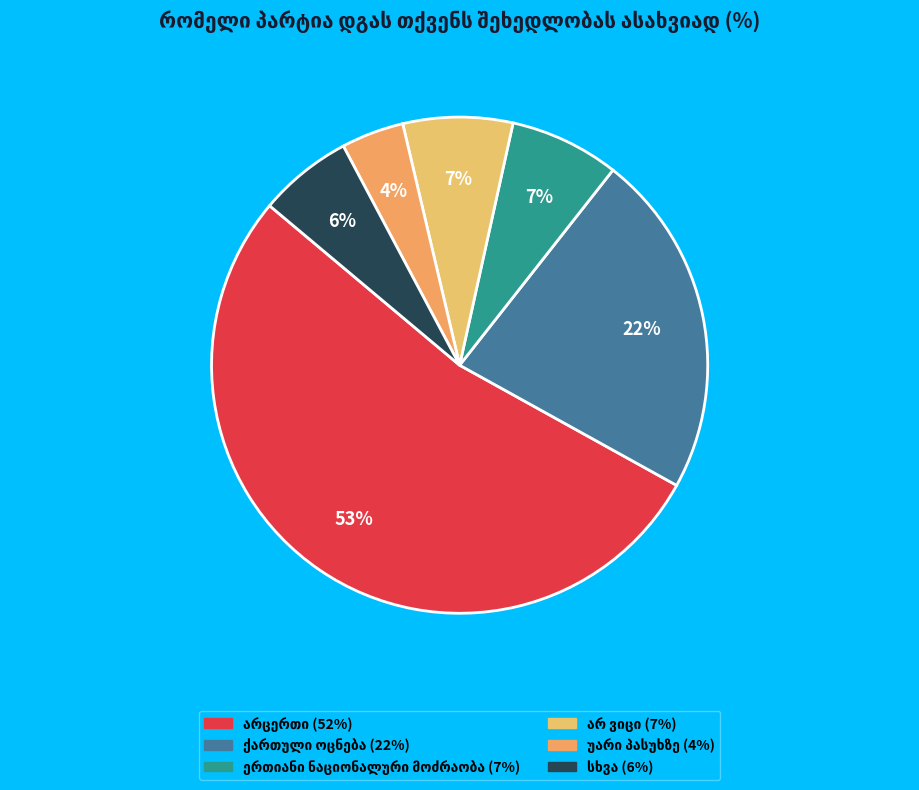

True or false: ქართული ოცნება accounts for 35% of the total.

False